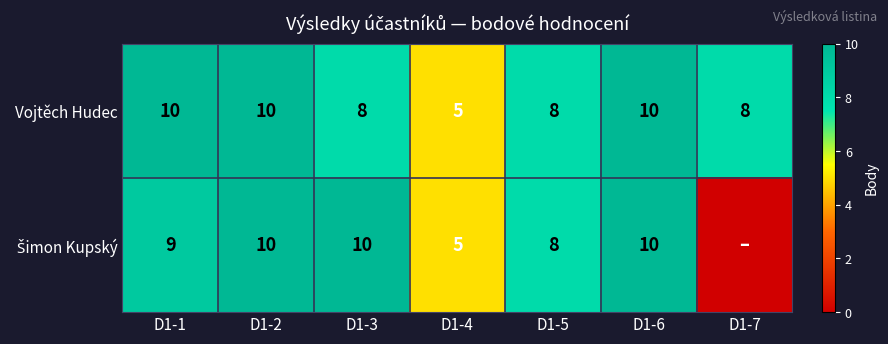

True or false: Vojtěch Hudec has a value of 3 at D1-4.

False